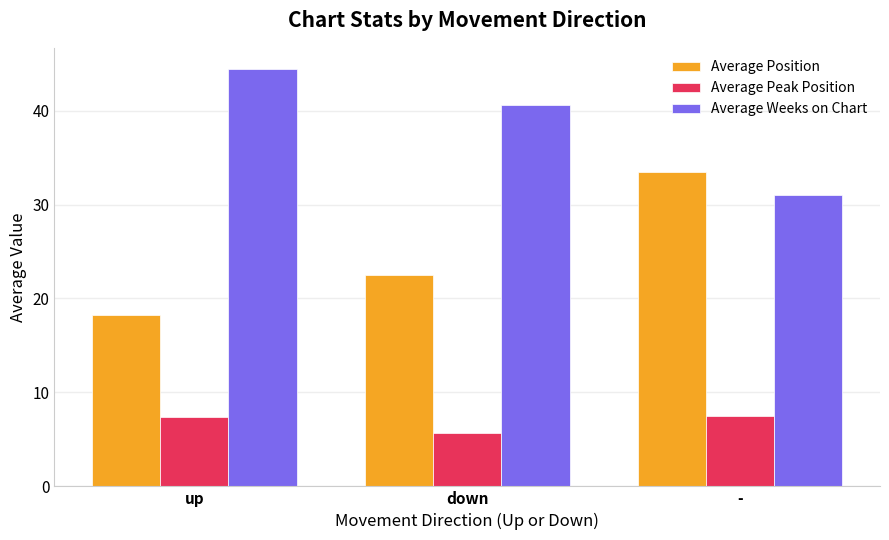

What is the sum of the Average Peak Position values at down and up?

13.1